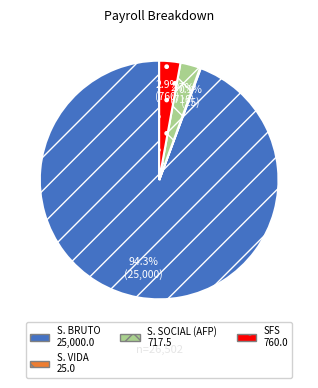

Is there any slice that represents more than half of the pie?

Yes